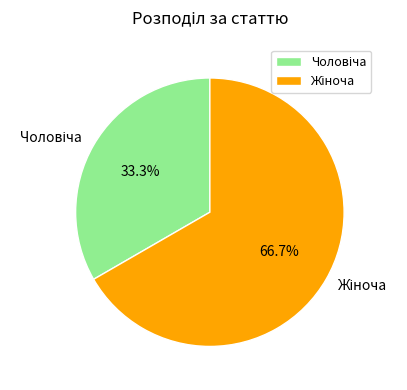

To the nearest percent, what is the difference between the largest and smallest slice percentages?

33%